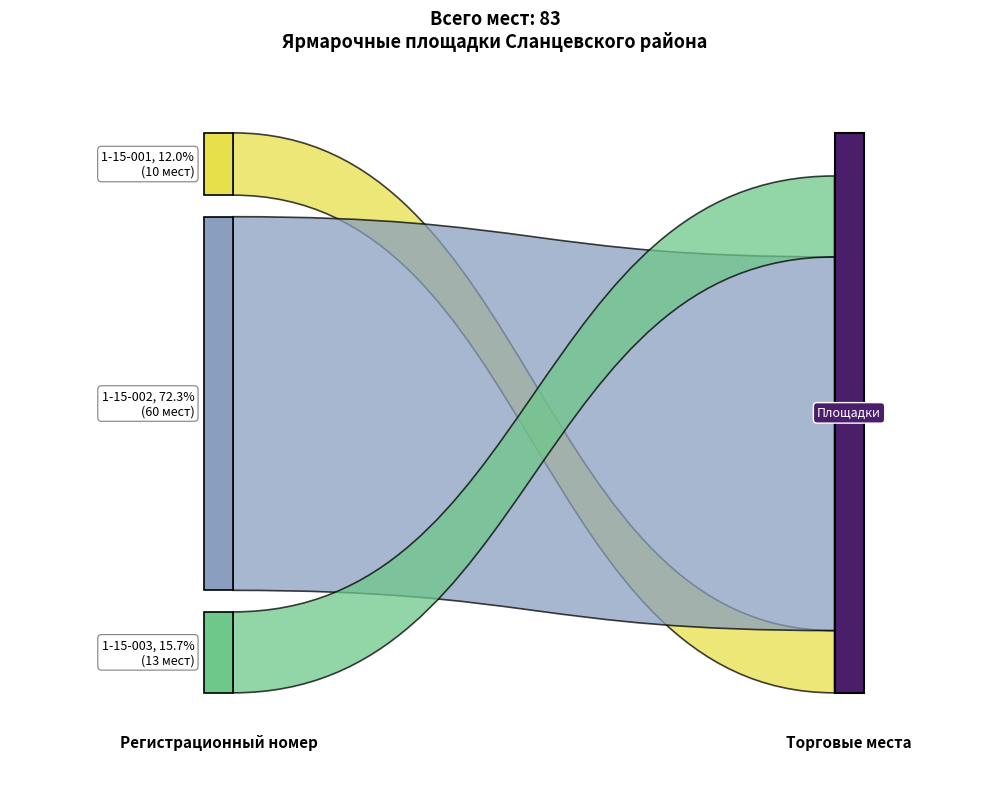

Reading right to left, extract all data points from this chart.

13	60	10